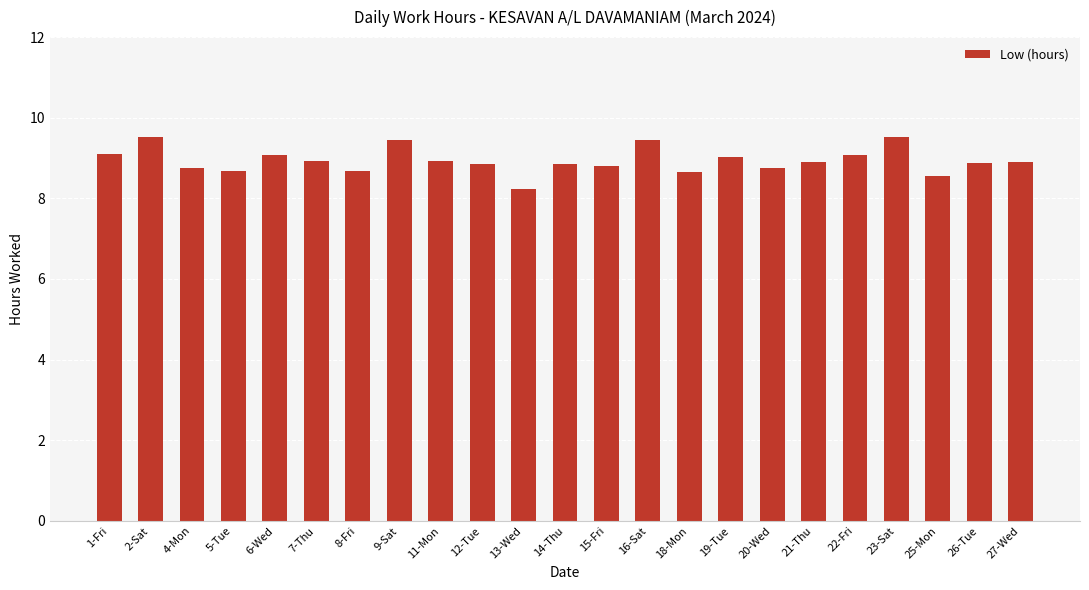

The value at 15-Fri is 8.8. True or false?

True